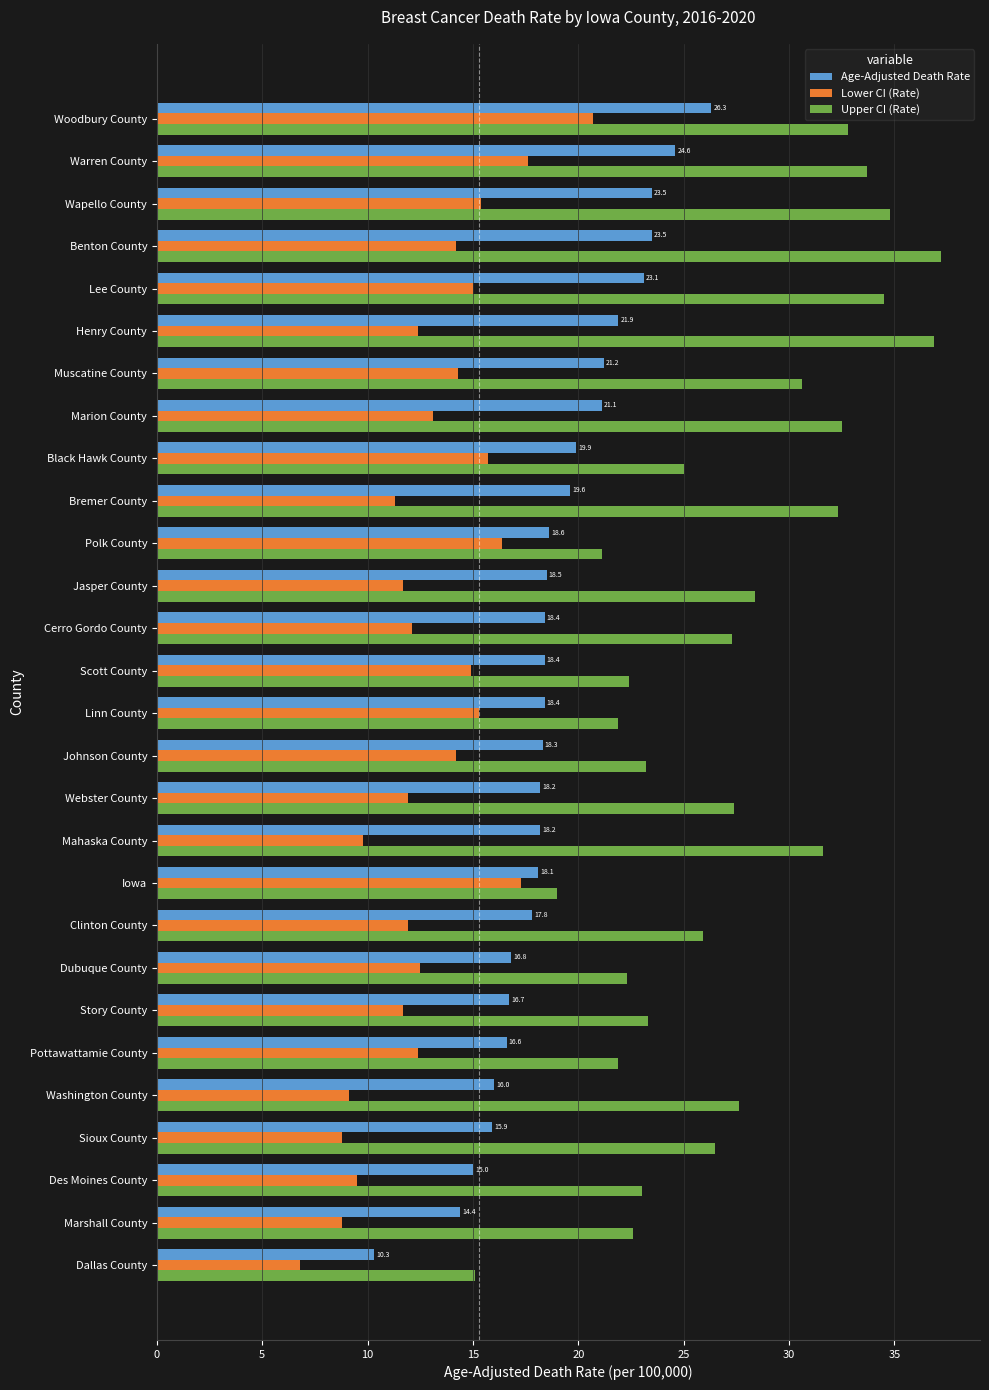

What is the smallest value displayed?

6.8